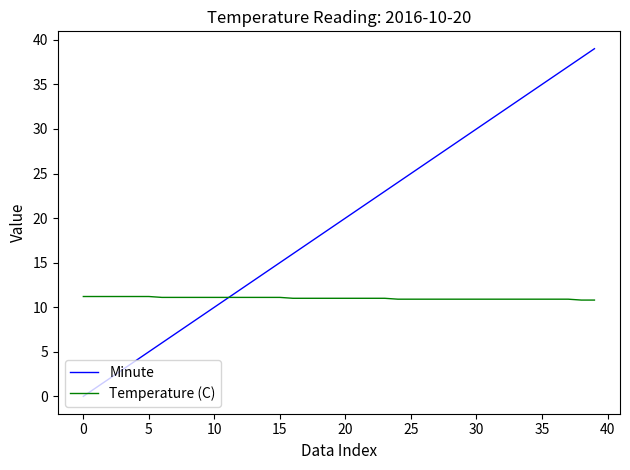

What is the greatest value displayed?

39.0